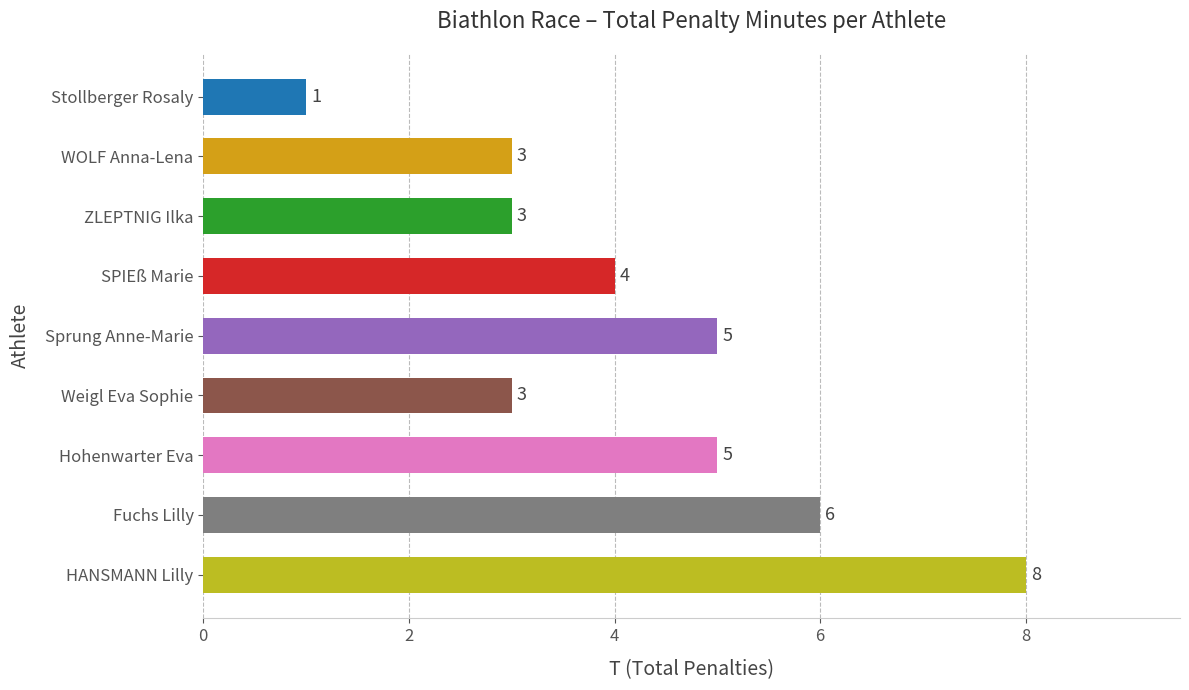

How many values are between 3 and 5?

6